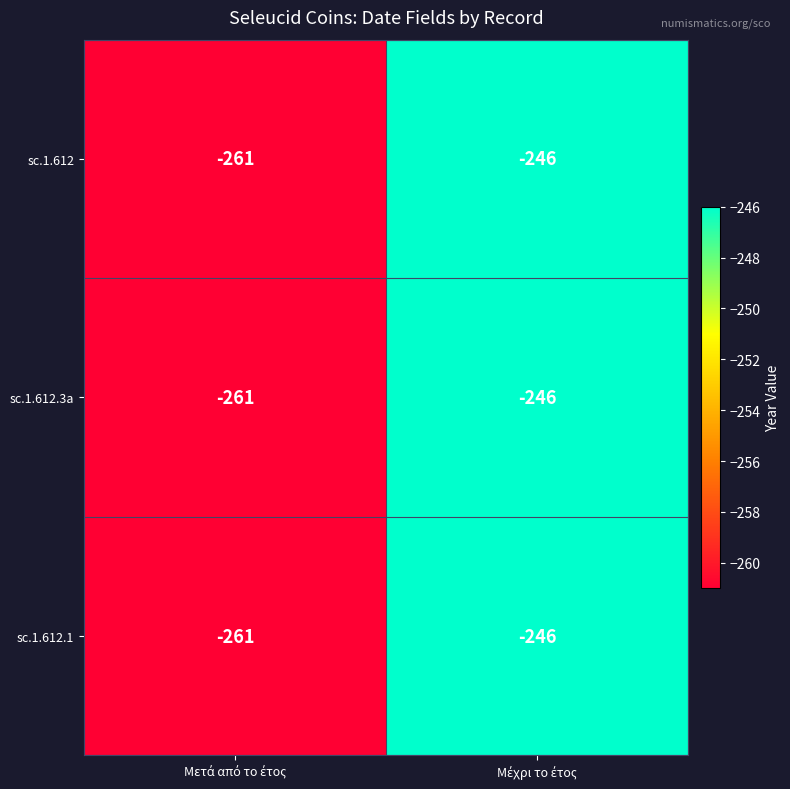

What is the minimum value shown in the chart?

-261